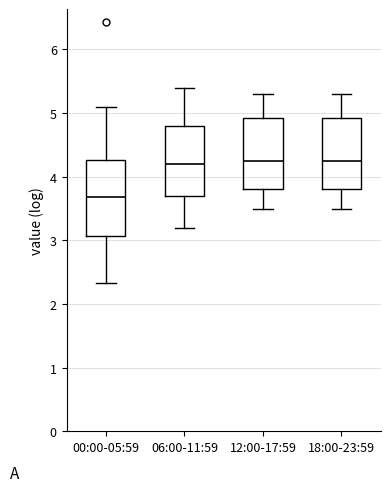

Where does the median line of the box for 06:00-11:59 sit on the y-axis? The values are not printed on the chart, so give them approximately, as read against the axis.

4.2